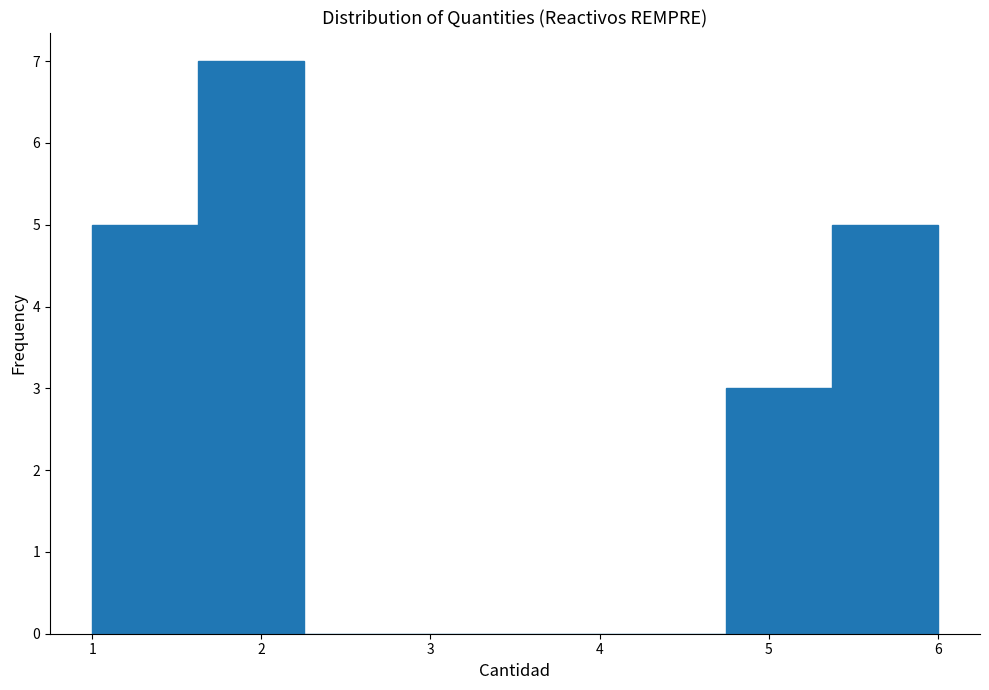

Reading left to right, transcribe this chart: for each bar, give the range it covers on the x-axis and its height. Neither the bar edges nor the heights are printed on the chart, so give them approximately, as read against the axes.

1.0 to 1.6: 5
1.6 to 2.3: 7
2.3 to 2.9: 0
2.9 to 3.5: 0
3.5 to 4.1: 0
4.1 to 4.8: 0
4.8 to 5.4: 3
5.4 to 6.0: 5